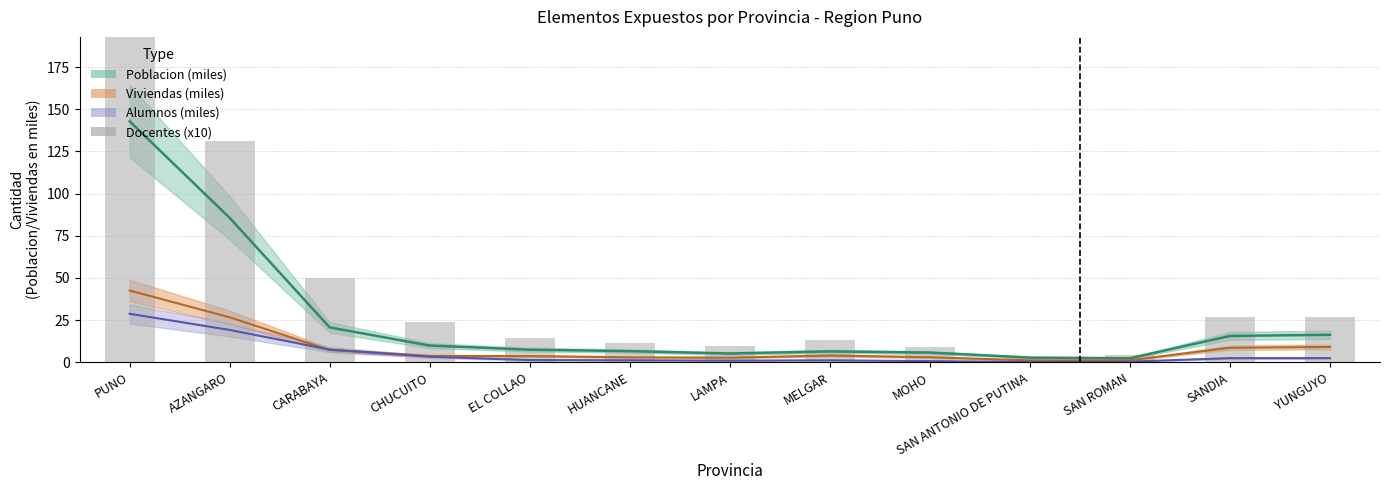

Rank the categories by value from lowest to highest.

SAN ANTONIO DE PUTINA, SAN ROMAN, MOHO, LAMPA, HUANCANE, MELGAR, EL COLLAO, CHUCUITO, YUNGUYO, SANDIA, CARABAYA, AZANGARO, PUNO